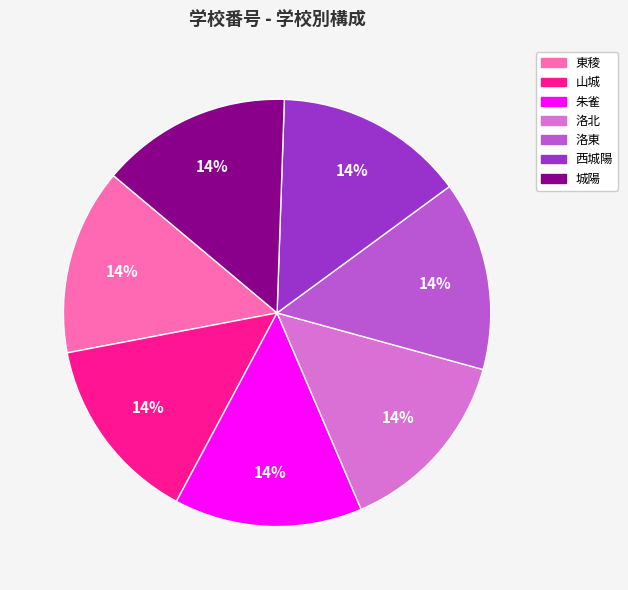

Approximately how many times larger is the value at 西城陽 compared to 城陽?

1.0